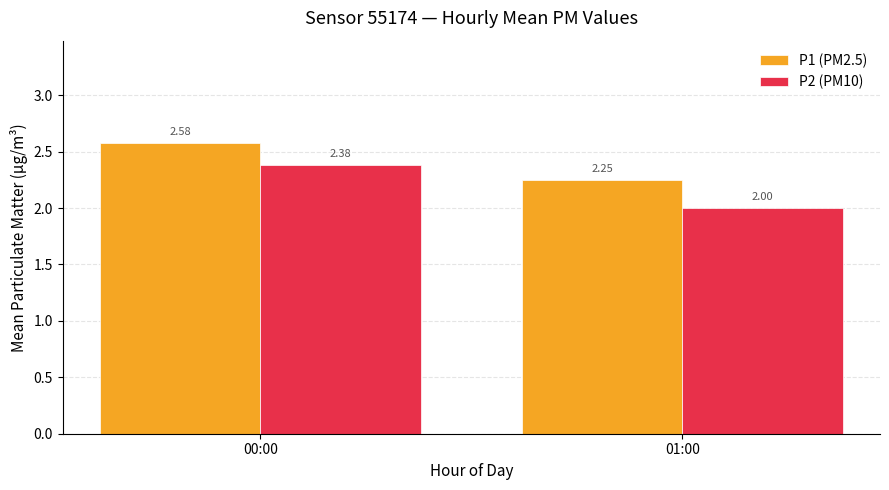

At how many categories does at least one series exceed 2?

2